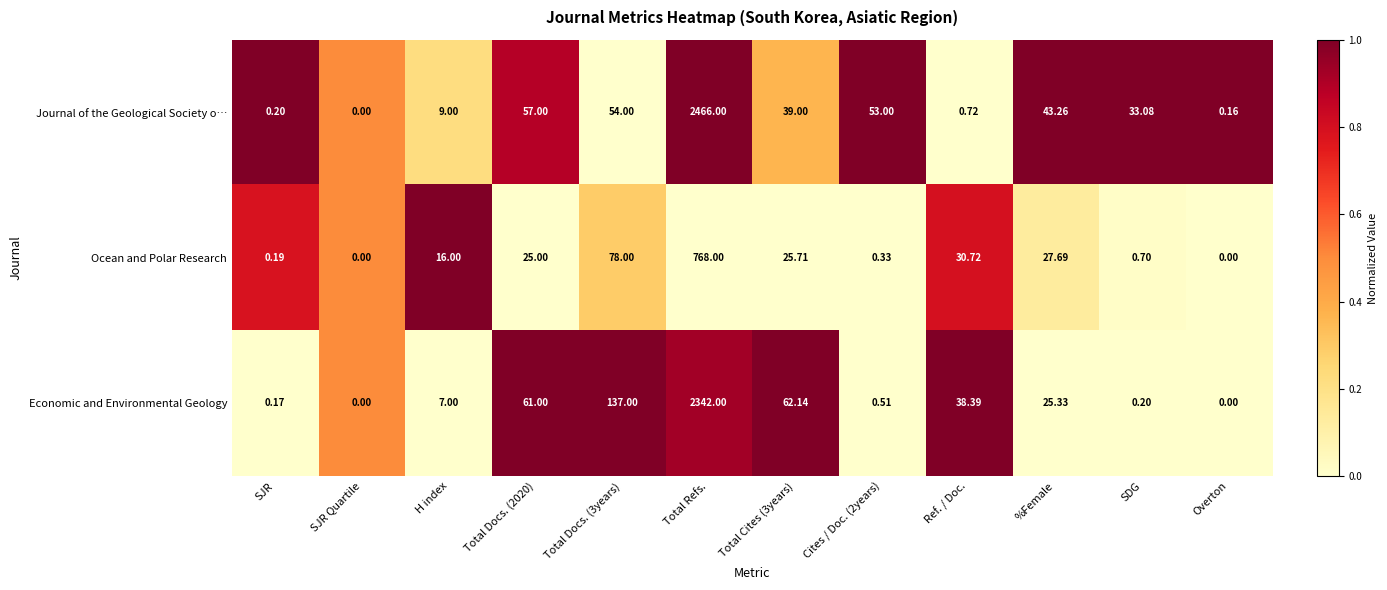

Which series has the widest spread of values?

Journal of the Geological Society o…